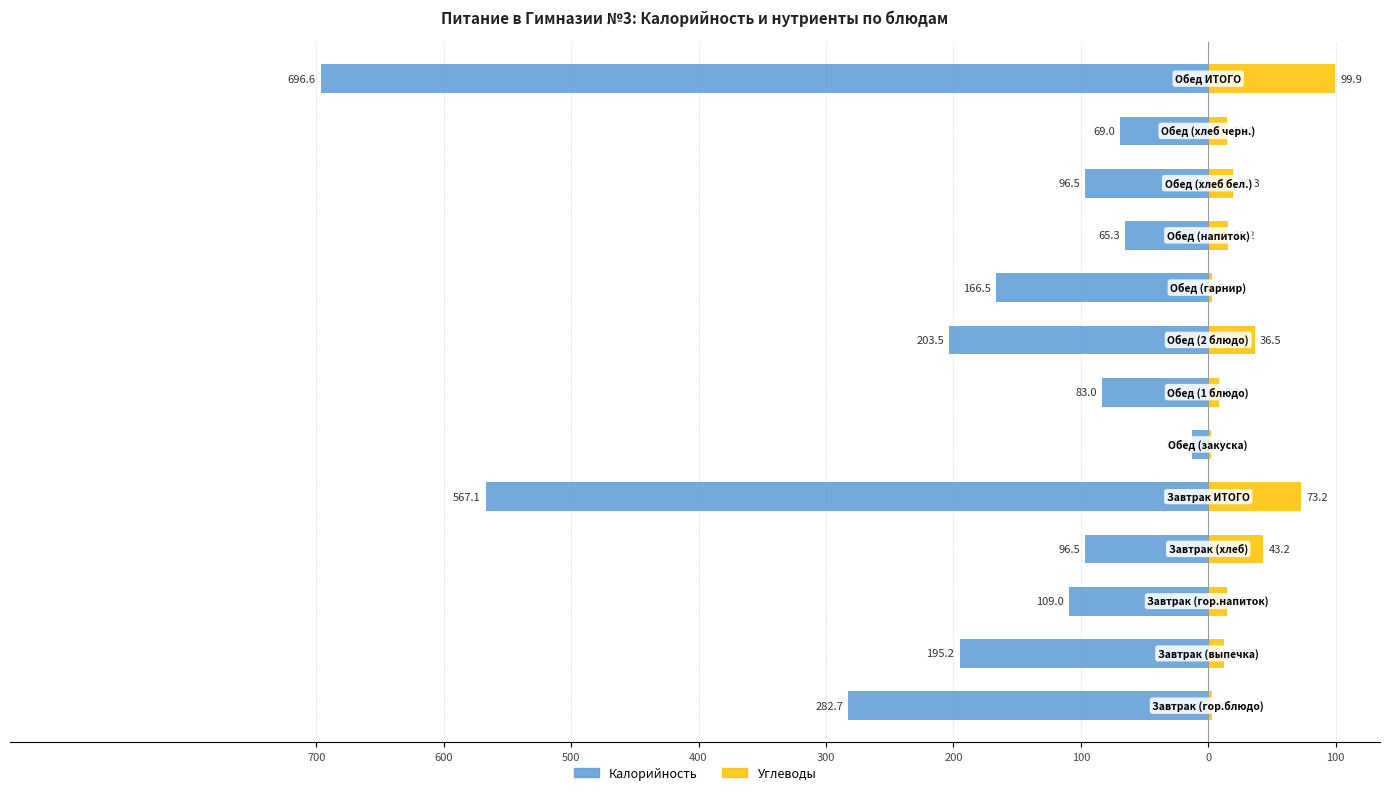

True or false: Калорийность has a value of -93.3 at 200.

False